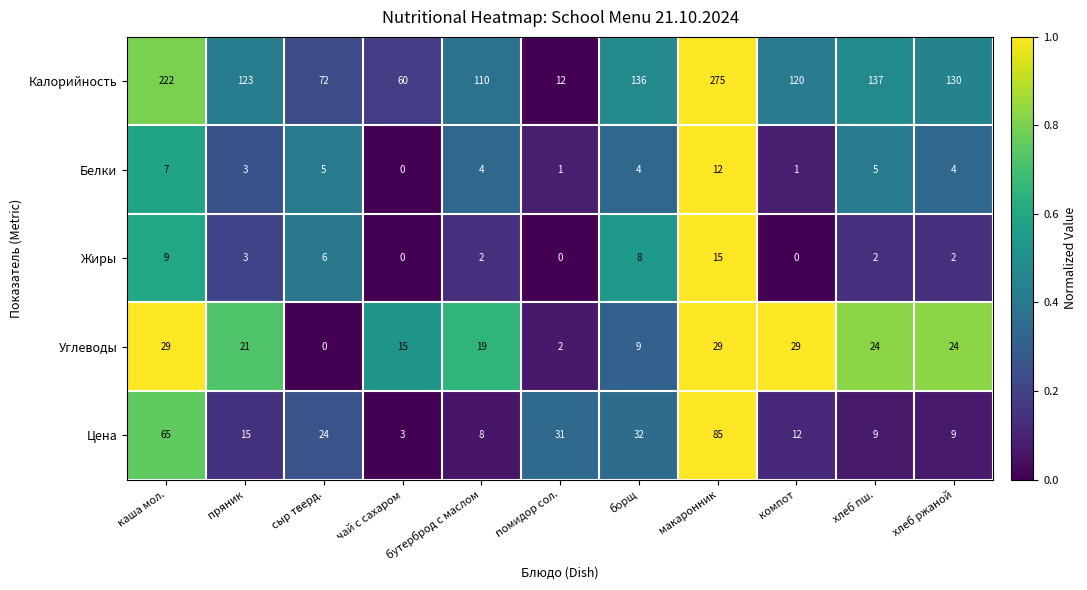

At which category is the sum across all series the highest?

макаронник